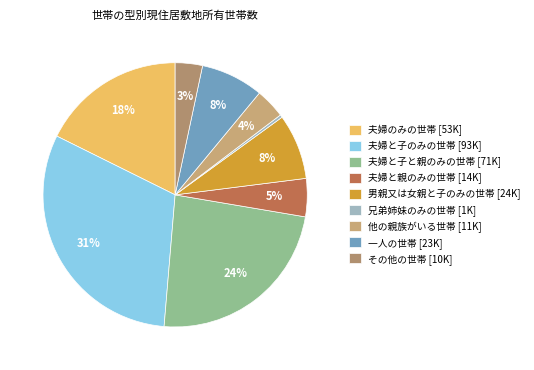

Rank the categories by value from highest to lowest.

夫婦と子のみの世帯, 夫婦と子と親のみの世帯, 夫婦のみの世帯, 男親又は女親と子のみの世帯, 一人の世帯, 夫婦と親のみの世帯, 他の親族がいる世帯, その他の世帯, 兄弟姉妹のみの世帯